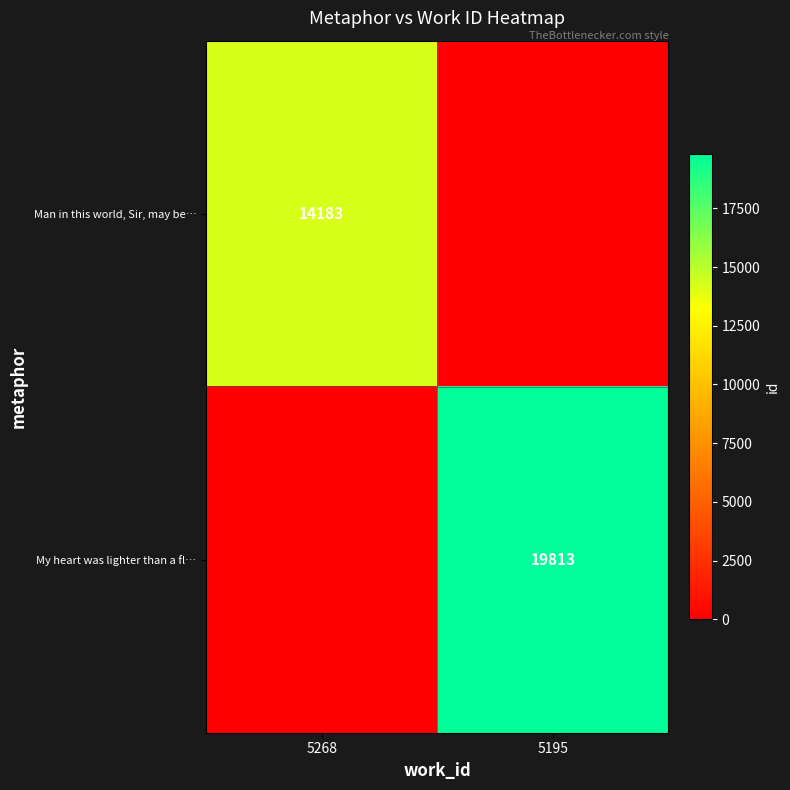

The My heart was lighter than a fl… series shows 19813 at 5195. True or false?

True